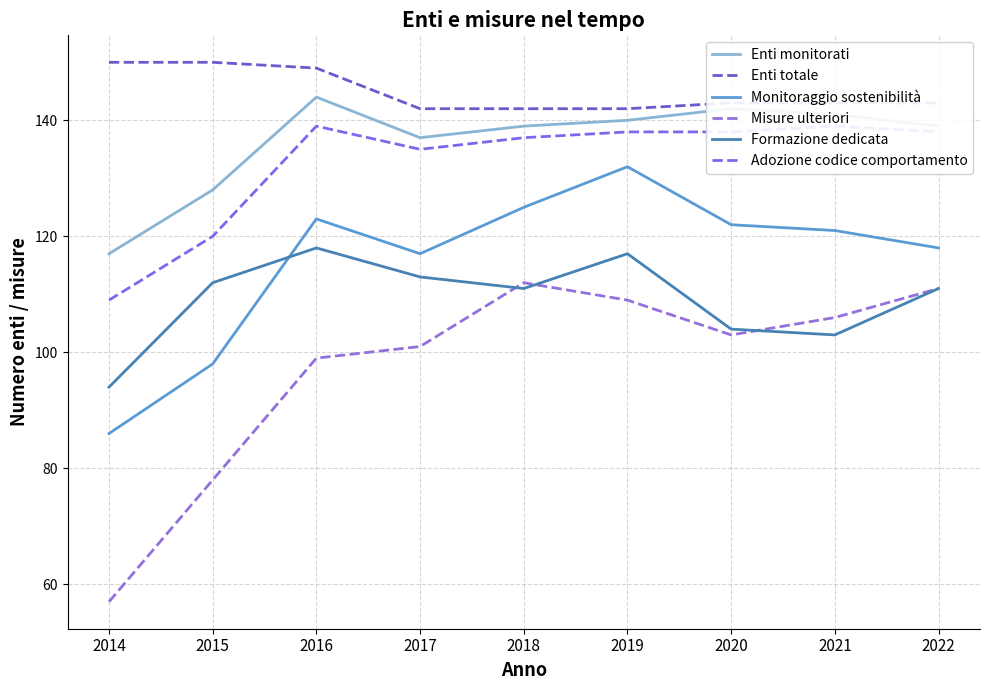

What is the sum of the Adozione codice comportamento values at 2015 and 2016?

259